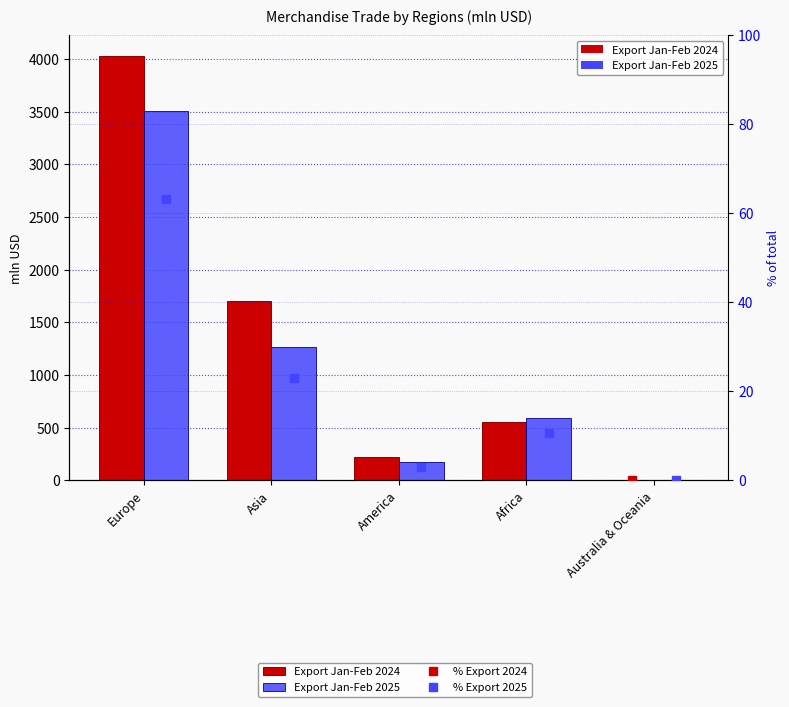

Which category has the highest value in the Export Jan-Feb 2024 series?

Europe